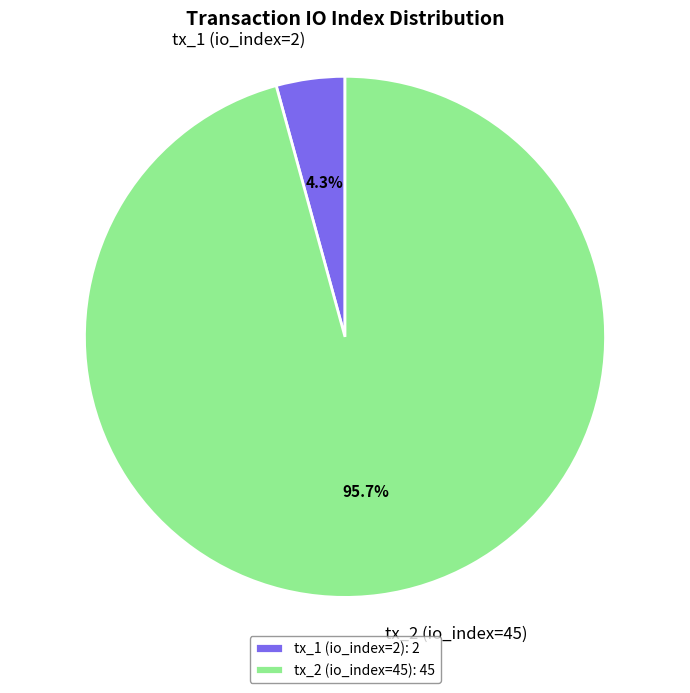

To the nearest percent, what portion does tx_2 (io_index=45) represent?

96%